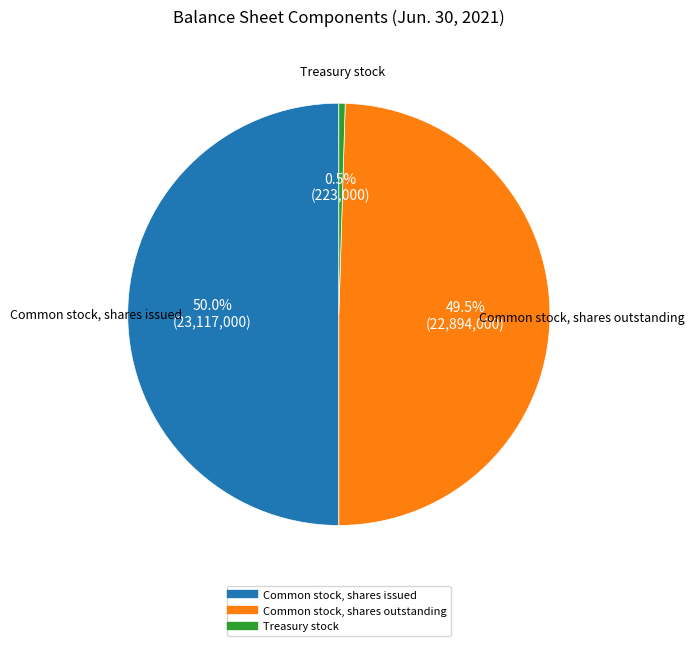

How many segments does this pie chart have?

3